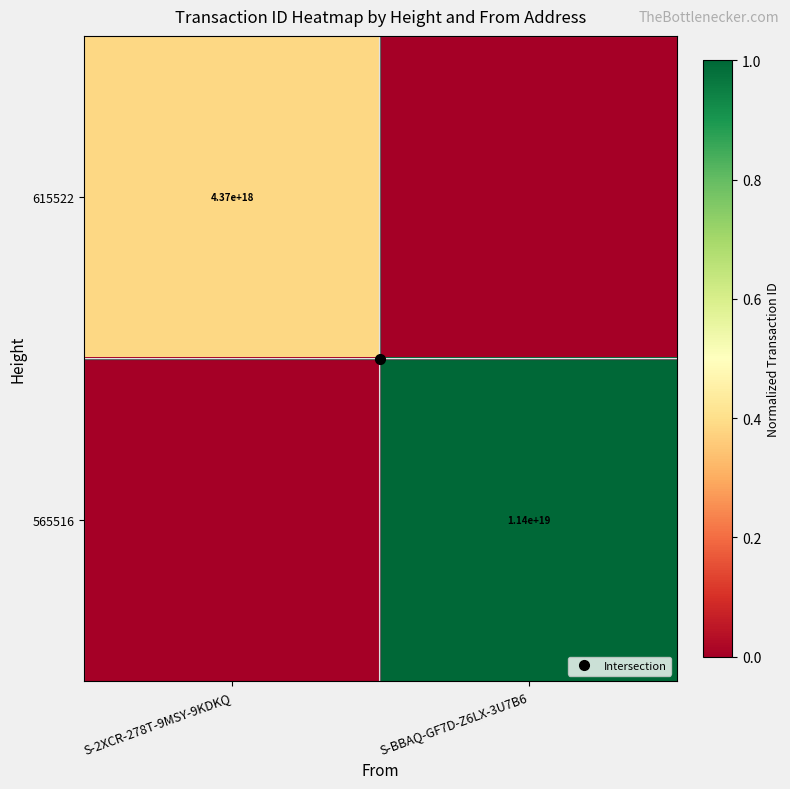

List the series in order of their overall mean, lowest first.

615522, 565516